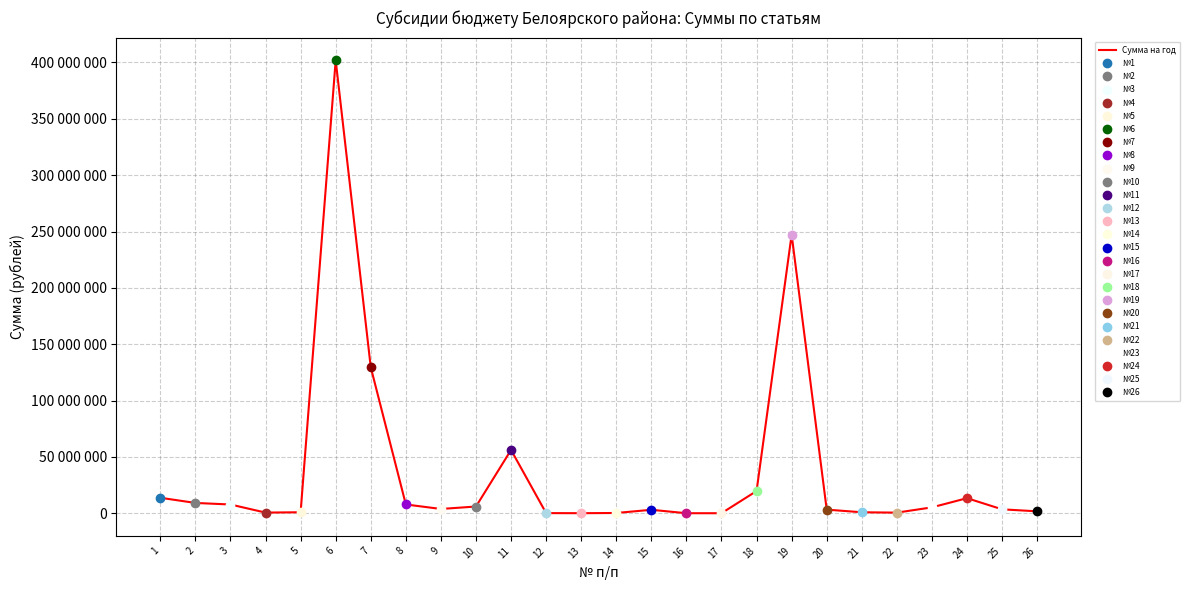

What is the sum of the values at 9 and 5?

4728900